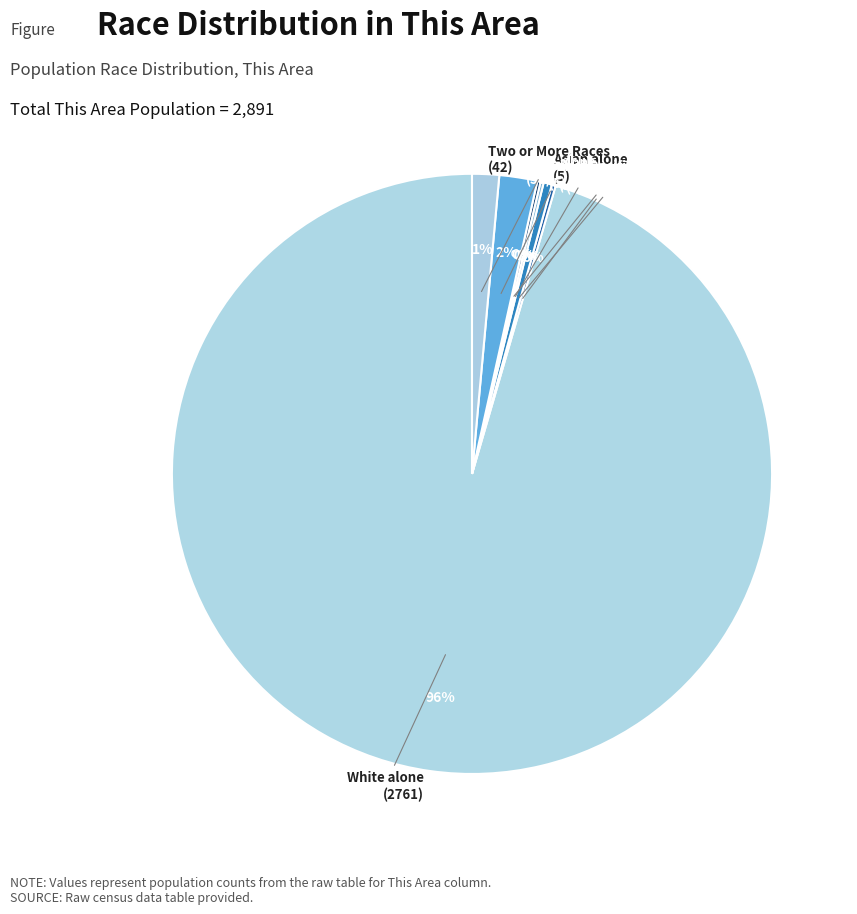

Does any single category account for the majority?

Yes